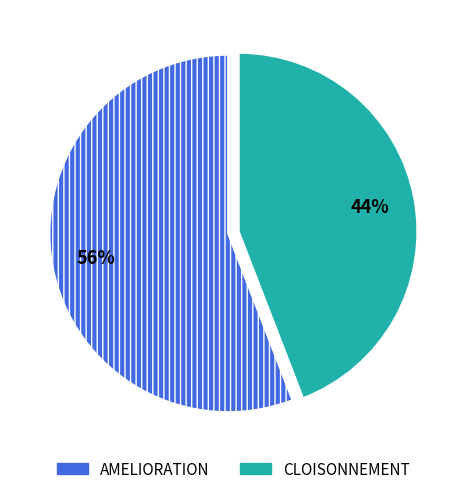

To the nearest percent, what is the average slice percentage?

50%